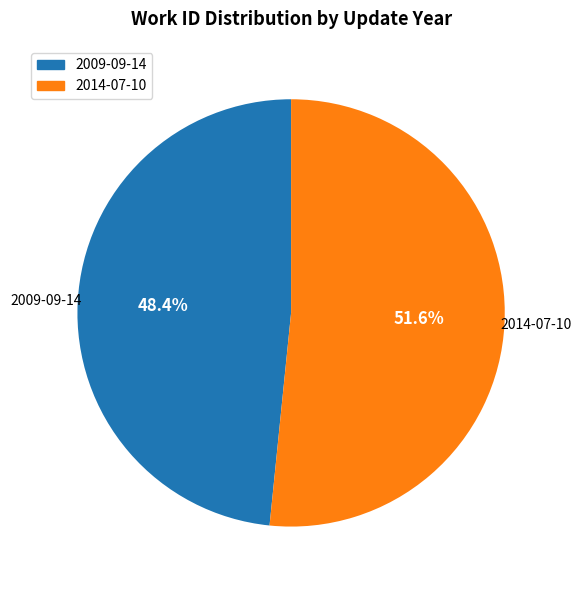

To the nearest percent, what percentage of the pie is 2014-07-10?

52%